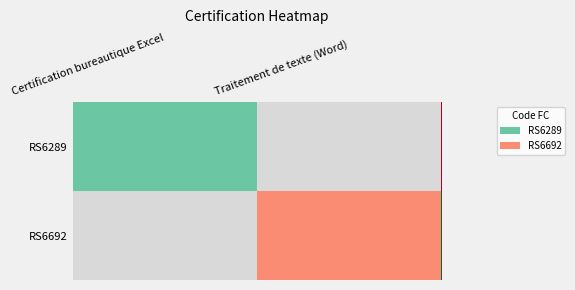

List the series in order of their peak value, lowest first.

RS6289, RS6692